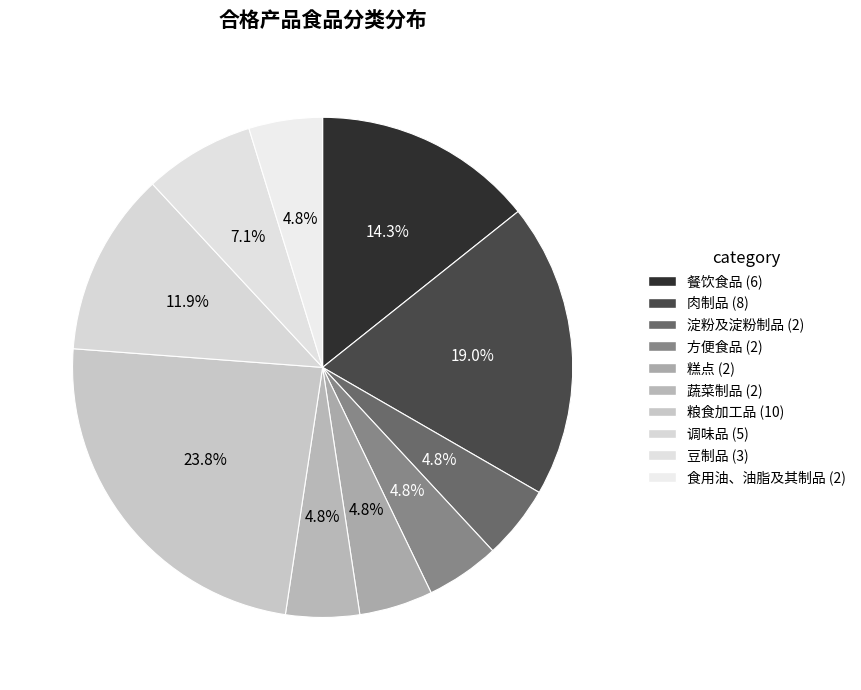

To the nearest percent, what is the difference between the largest and smallest slice percentages?

19%